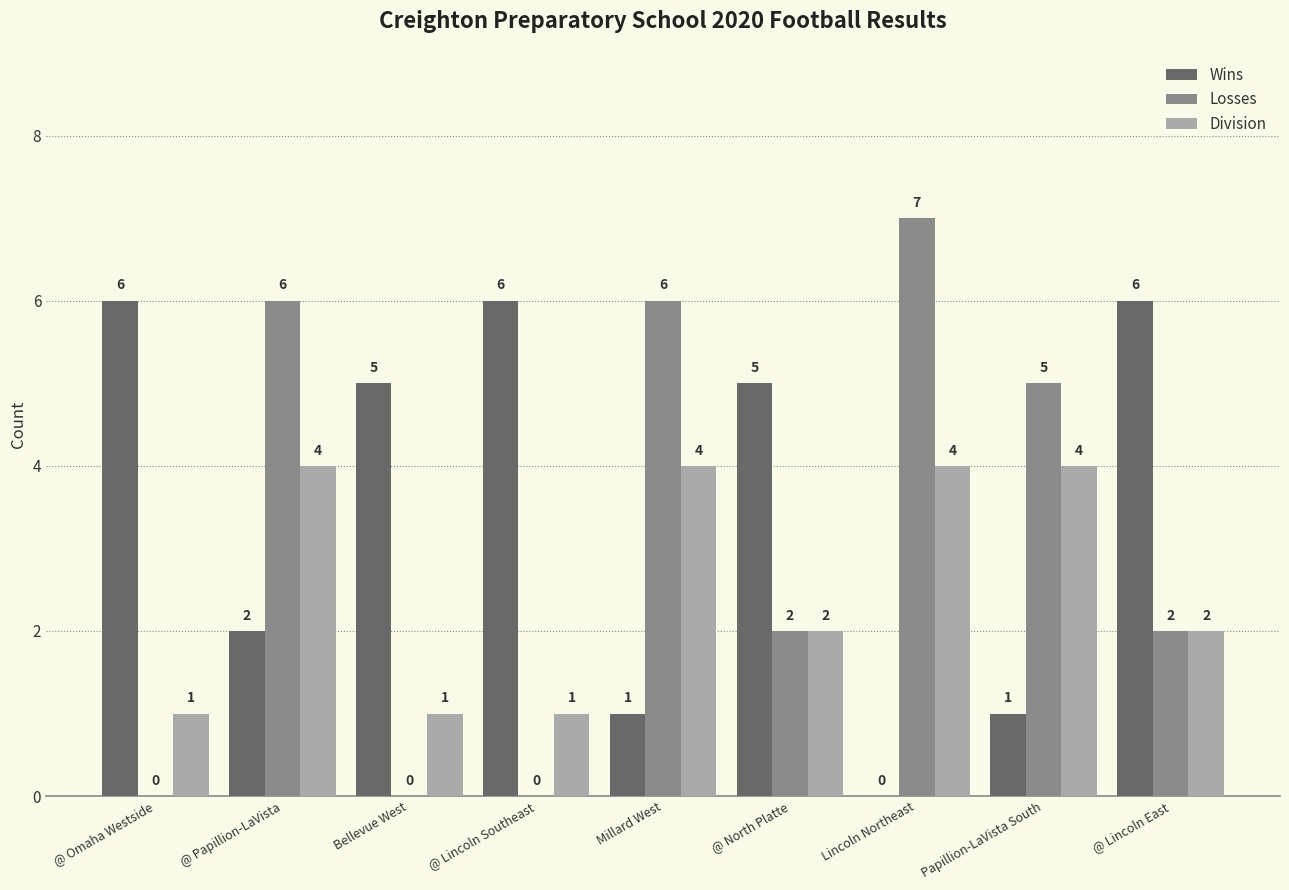

What is the maximum value shown in the chart?

7